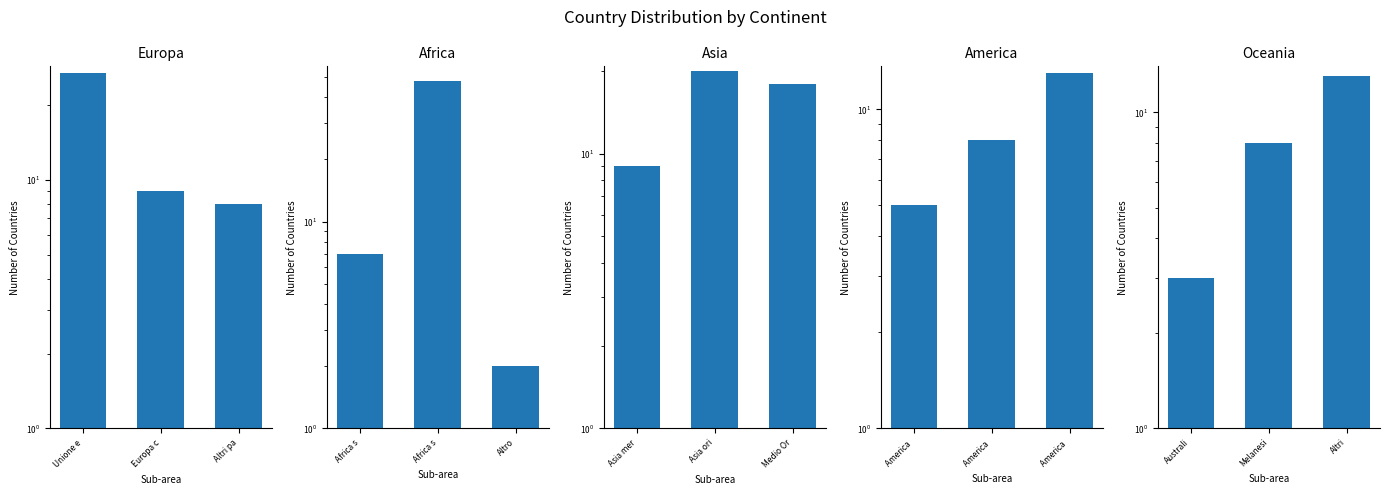

Is it true that Asia equals 18 at Medio Or?

True